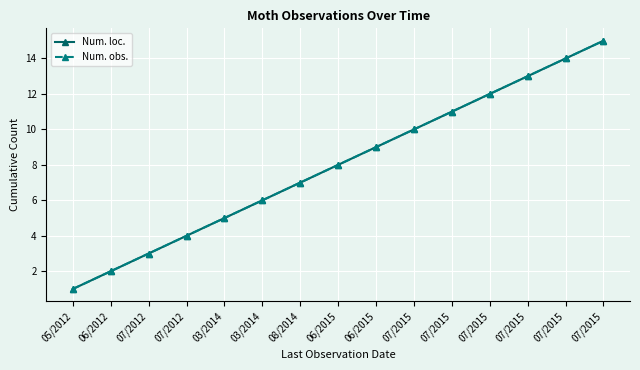

What is the difference between the Num. obs. values at 07/2012 and 07/2015?

8